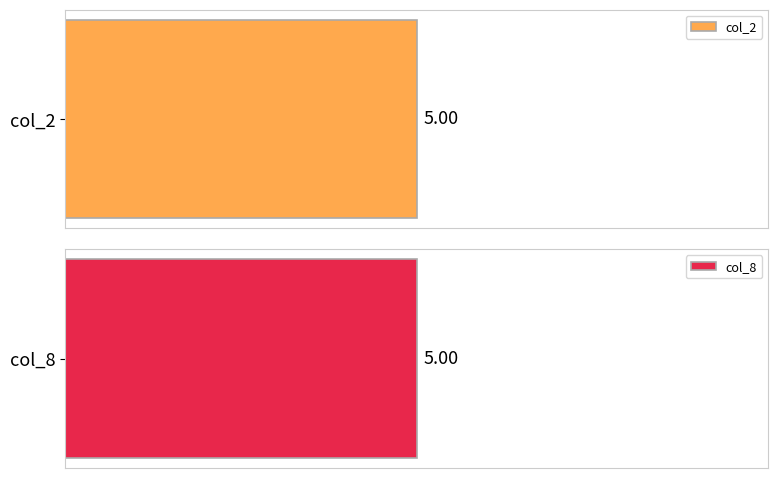

Rank the series by their maximum value, from highest to lowest.

col_2, col_8